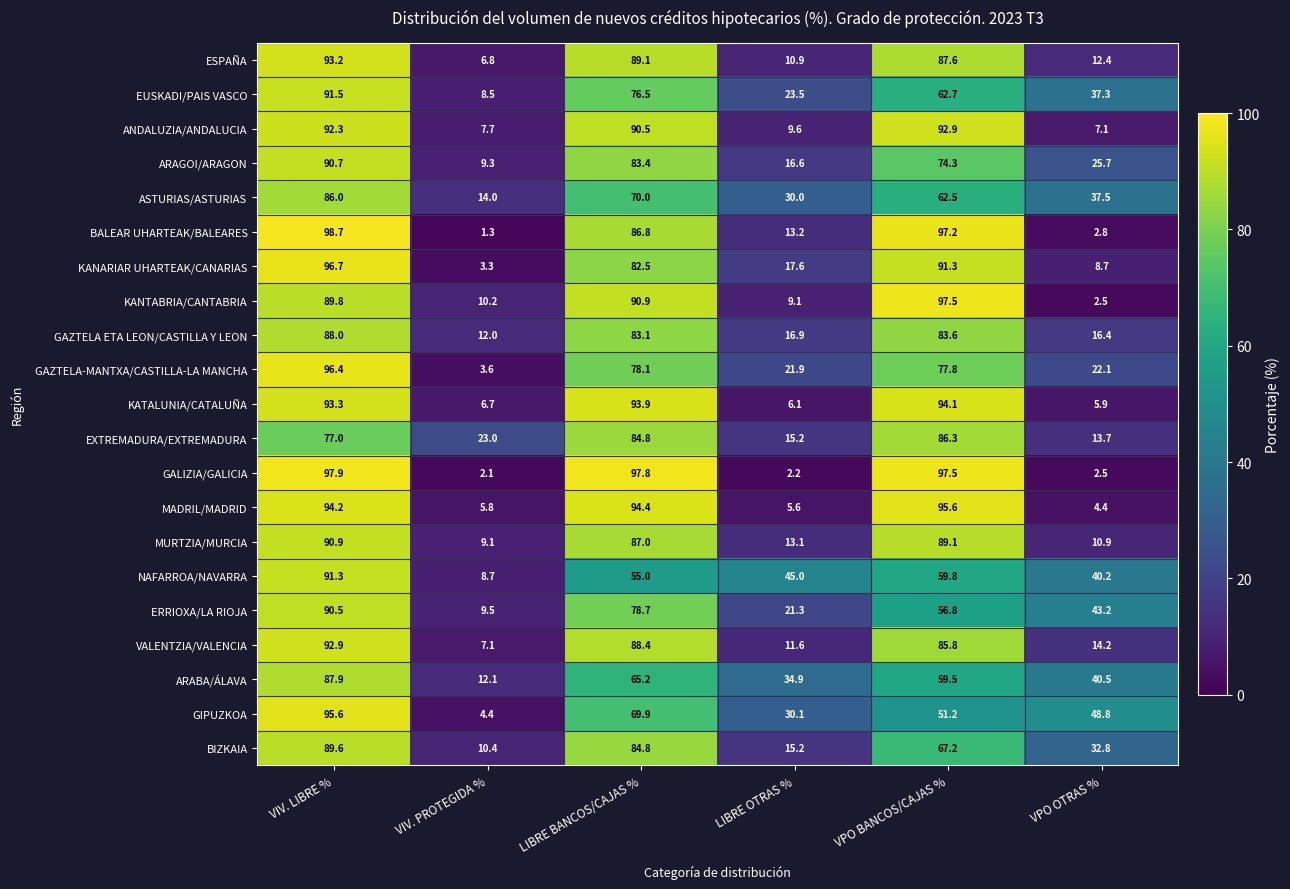

Which series changed the most between VIV. LIBRE % and VPO OTRAS %?

BALEAR UHARTEAK/BALEARES